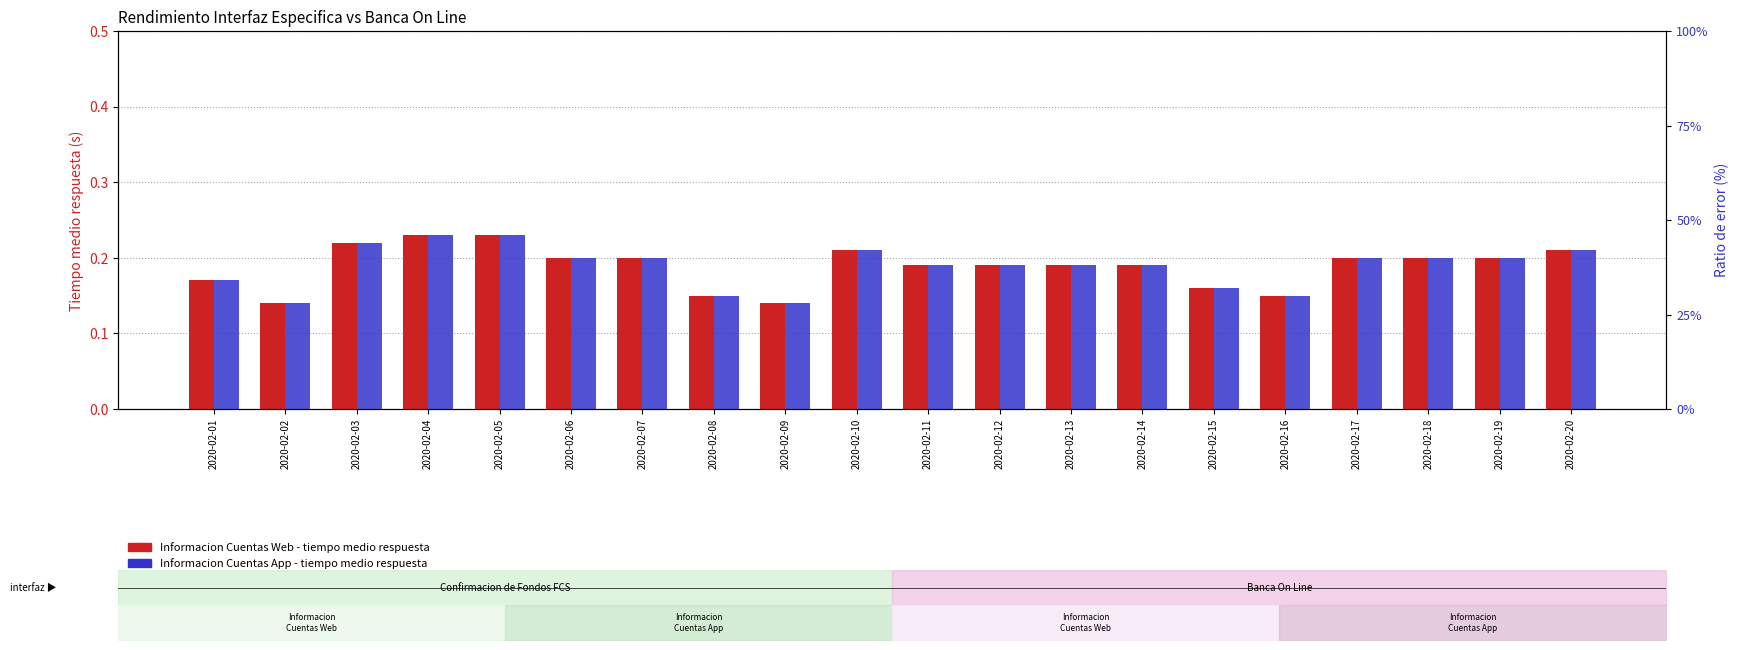

True or false: Informacion Cuentas App (Tiempo medio respuesta) has a value of 0.1 at 2020-02-02.

True